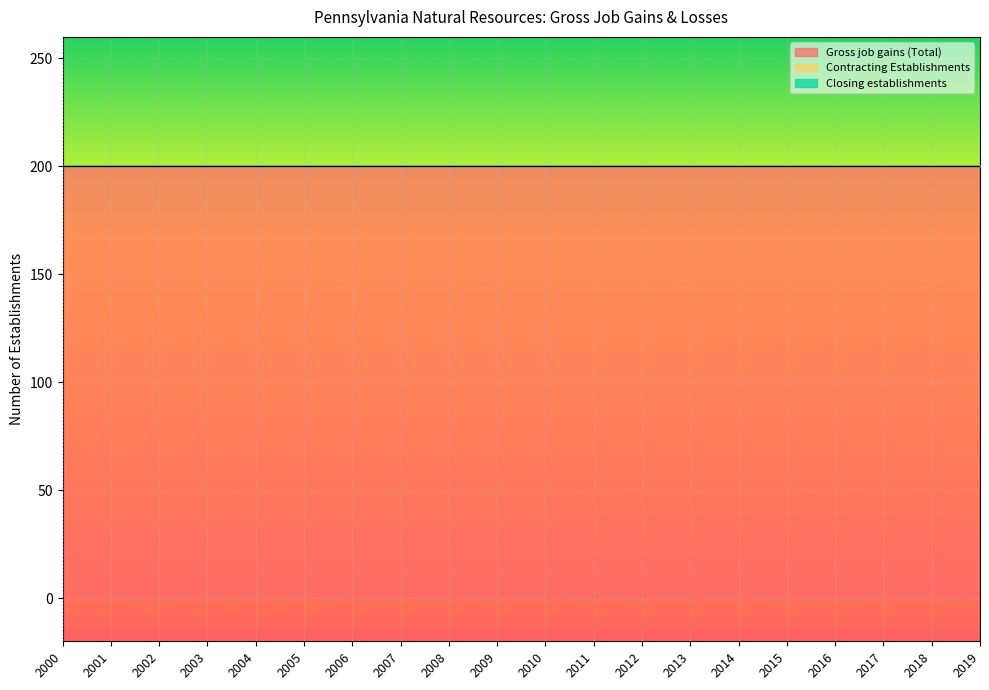

True or false: Contracting Establishments and Gross job gains (Total) intersect in this chart.

False